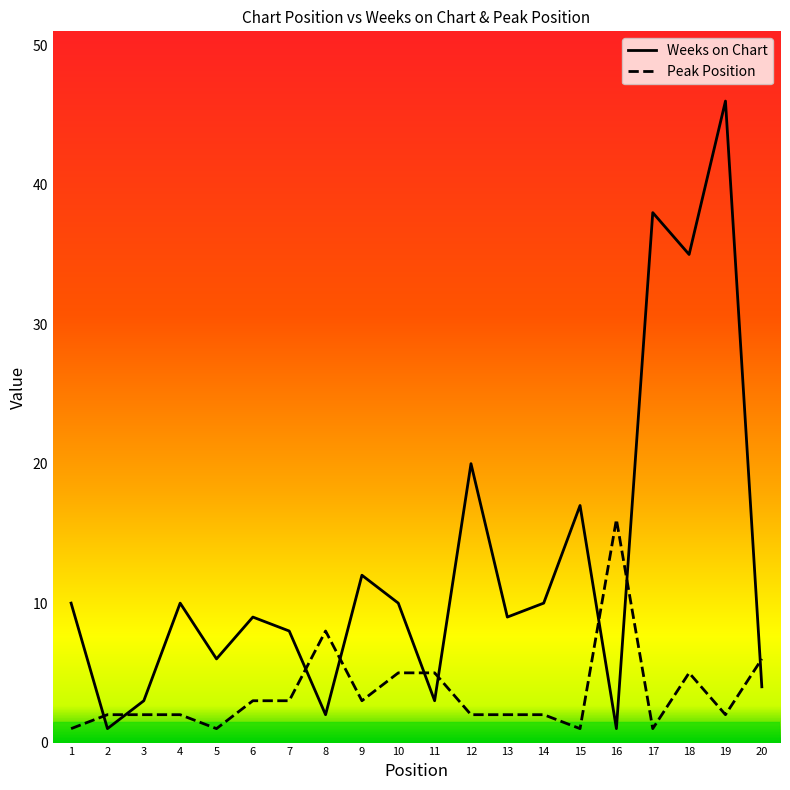

Which series has the widest spread of values?

Weeks on Chart